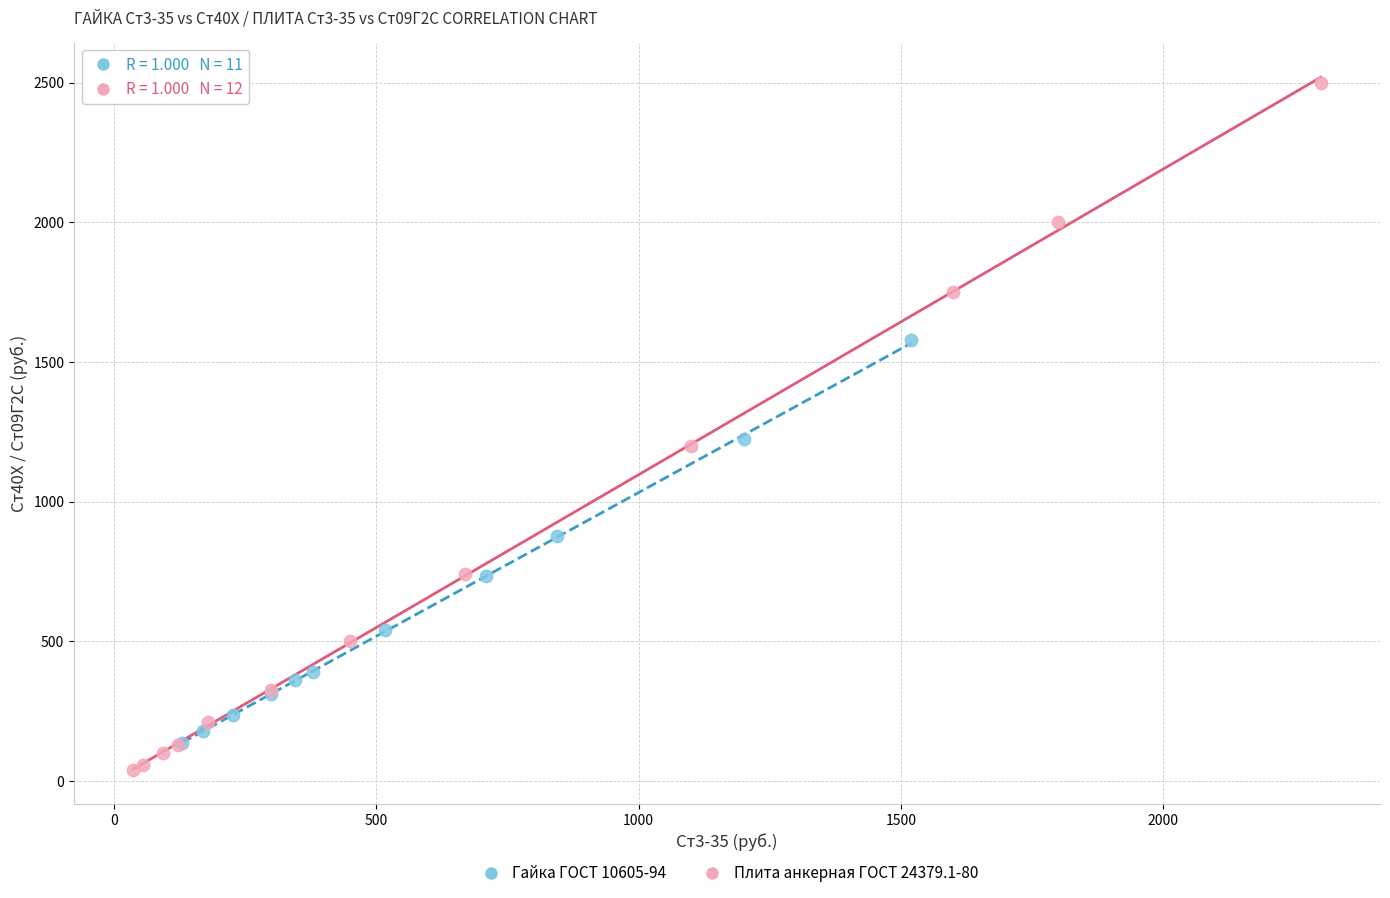

Which series reaches the maximum Y coordinate?

Плита анкерная ГОСТ 24379.1-80